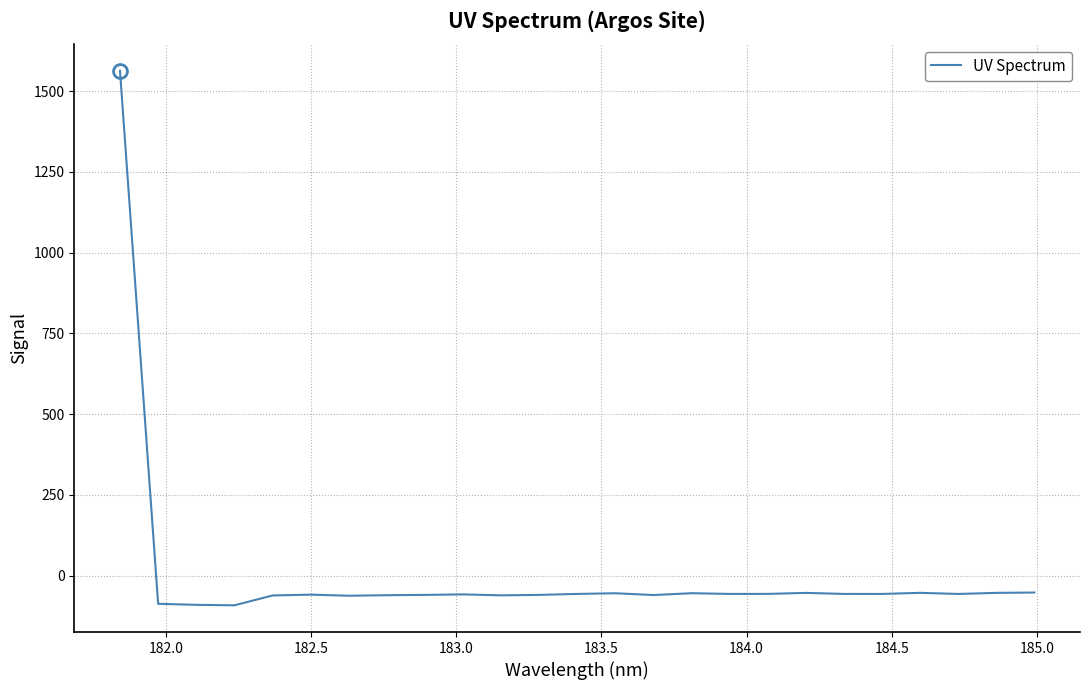

What is the difference between the maximum and minimum values?

1655.1